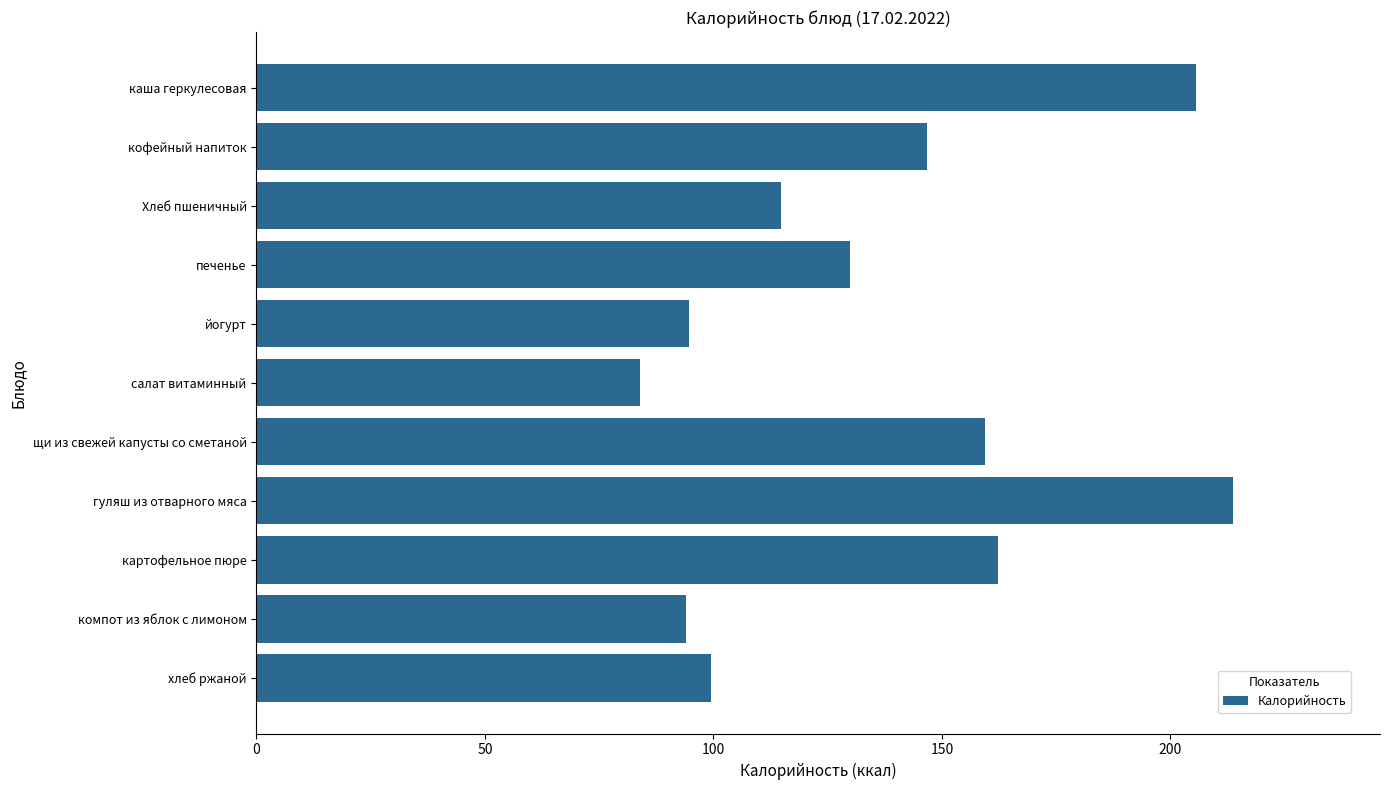

At which category does the chart reach its peak across all series?

гуляш из отварного мяса